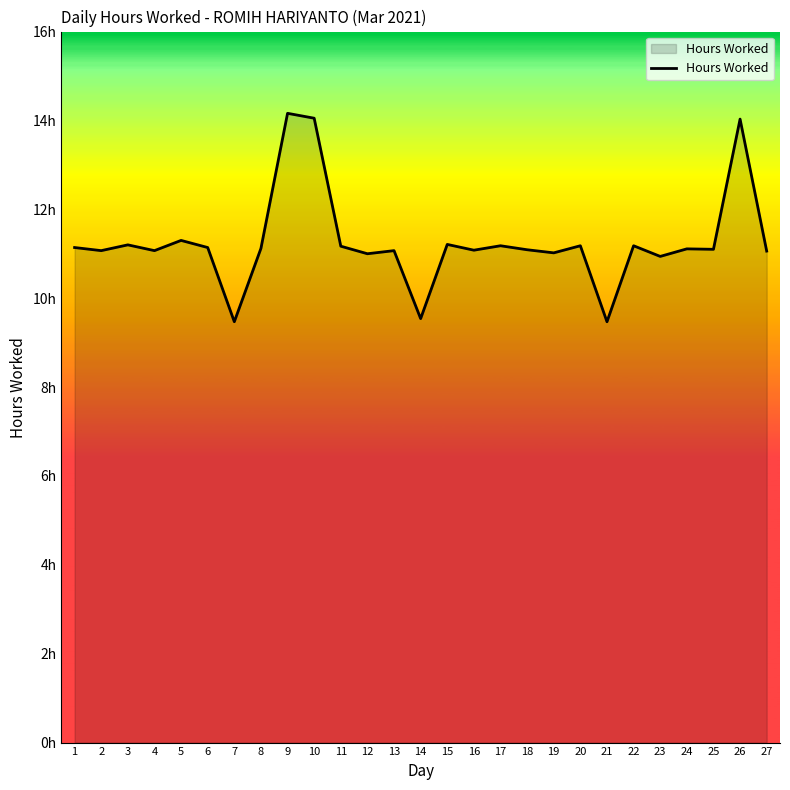

At which category does the chart reach its minimum across all series?

7